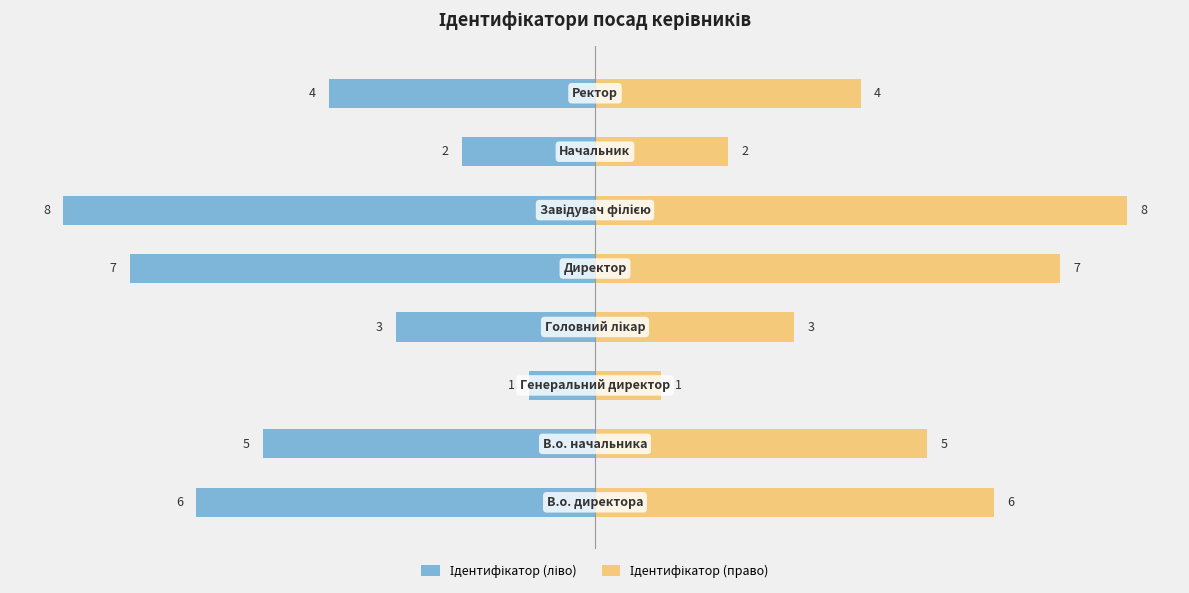

Rank the series by their maximum value, from lowest to highest.

Ідентифікатор (ліво), Ідентифікатор (право)